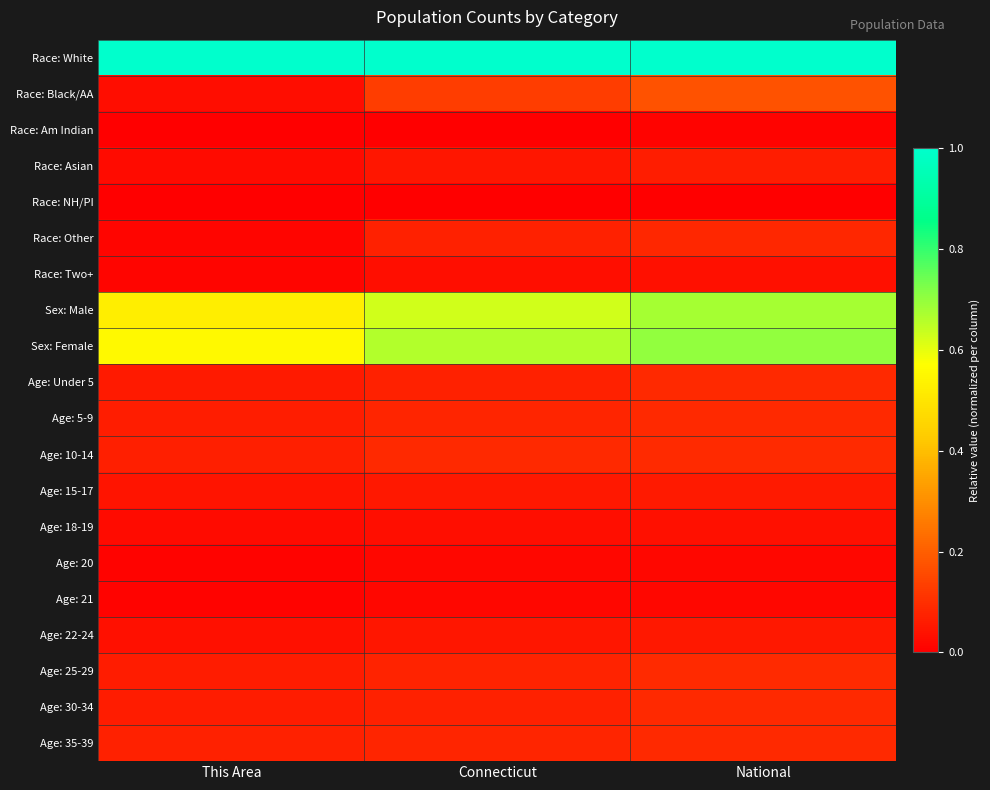

Reading left to right, what are all the values shown in this chart?

Race: White: This Area=1.0	Connecticut=1.0	National=1.0
Race: Black/AA: This Area=0.0	Connecticut=0.1	National=0.2
Race: Am Indian: This Area=0.0	Connecticut=0.0	National=0.0
Race: Asian: This Area=0.0	Connecticut=0.0	National=0.1
Race: NH/PI: This Area=0.0	Connecticut=0.0	National=0.0
Race: Other: This Area=0.0	Connecticut=0.1	National=0.1
Race: Two+: This Area=0.0	Connecticut=0.0	National=0.0
Sex: Male: This Area=0.5	Connecticut=0.6	National=0.7
Sex: Female: This Area=0.6	Connecticut=0.7	National=0.7
Age: Under 5: This Area=0.1	Connecticut=0.1	National=0.1
Age: 5-9: This Area=0.1	Connecticut=0.1	National=0.1
Age: 10-14: This Area=0.1	Connecticut=0.1	National=0.1
Age: 15-17: This Area=0.0	Connecticut=0.1	National=0.1
Age: 18-19: This Area=0.0	Connecticut=0.0	National=0.0
Age: 20: This Area=0.0	Connecticut=0.0	National=0.0
Age: 21: This Area=0.0	Connecticut=0.0	National=0.0
Age: 22-24: This Area=0.0	Connecticut=0.0	National=0.1
Age: 25-29: This Area=0.1	Connecticut=0.1	National=0.1
Age: 30-34: This Area=0.1	Connecticut=0.1	National=0.1
Age: 35-39: This Area=0.1	Connecticut=0.1	National=0.1